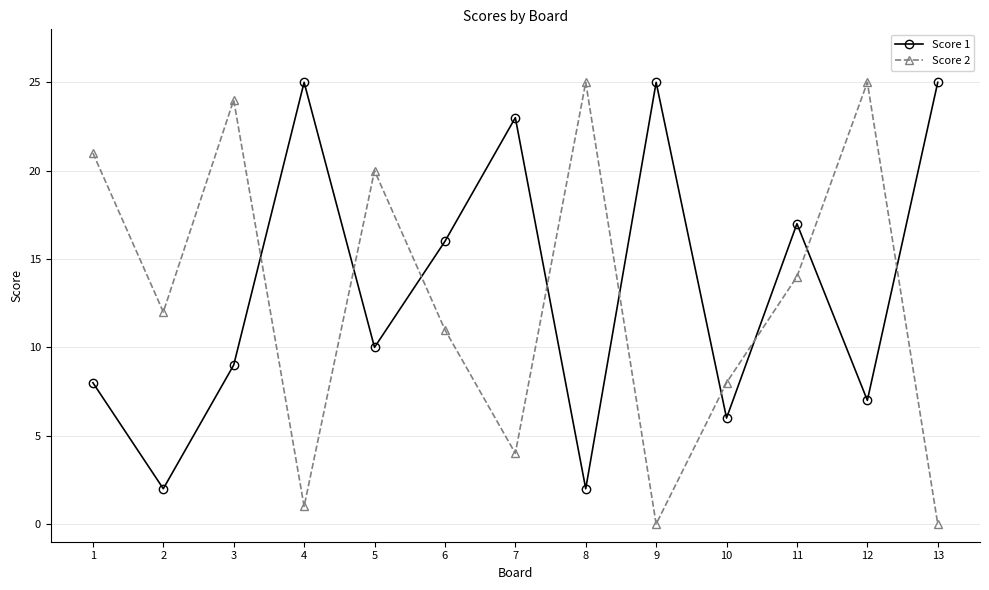

In Score 1, how many points are higher than both neighbors (excluding endpoints)?

4